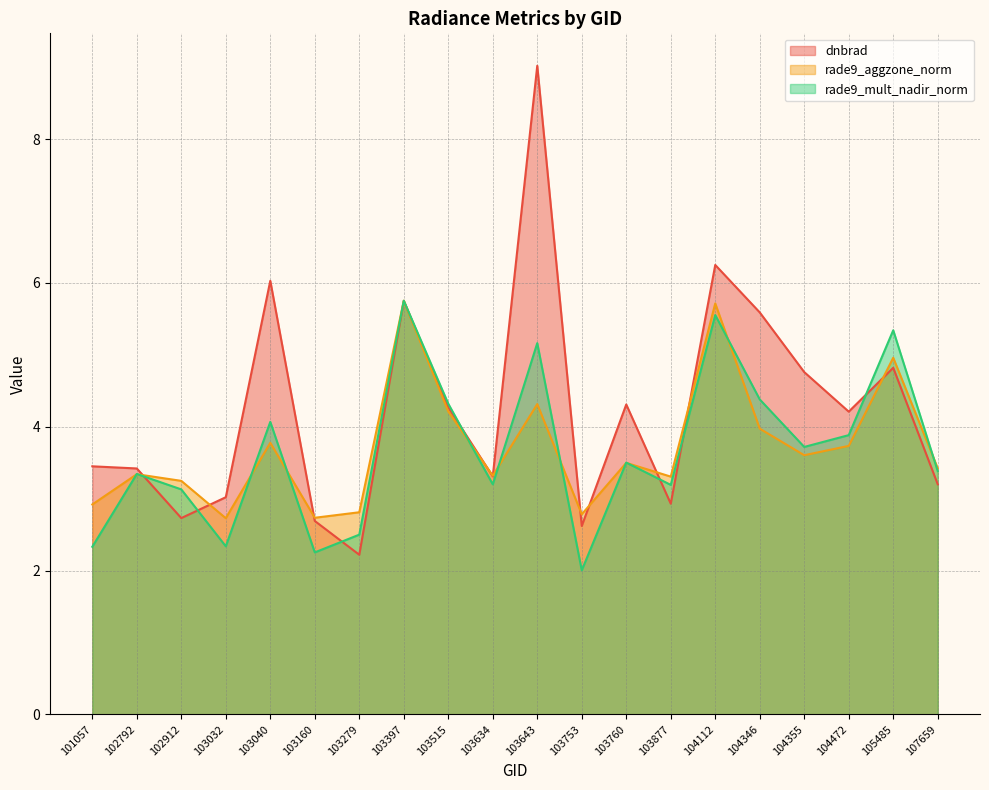

Which series ends up on top after the final intersection of dnbrad and rade9_mult_nadir_norm?

rade9_mult_nadir_norm